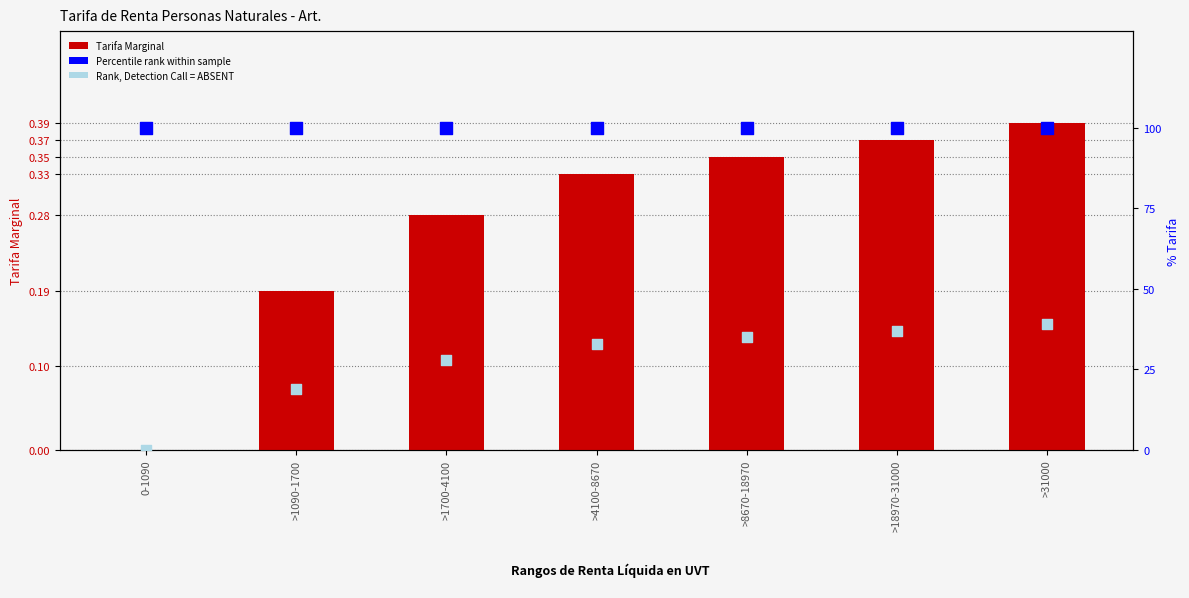

Which series has the largest total across all categories?

percentile rank within the sample